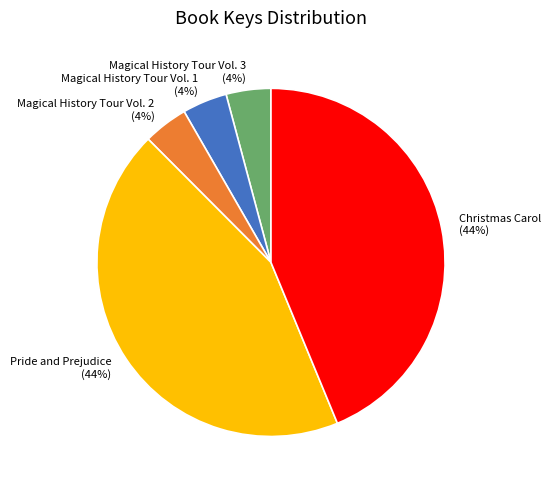

What is the ratio of the value at Magical History Tour Vol. 3 to the value at Magical History Tour Vol. 1?

1.0